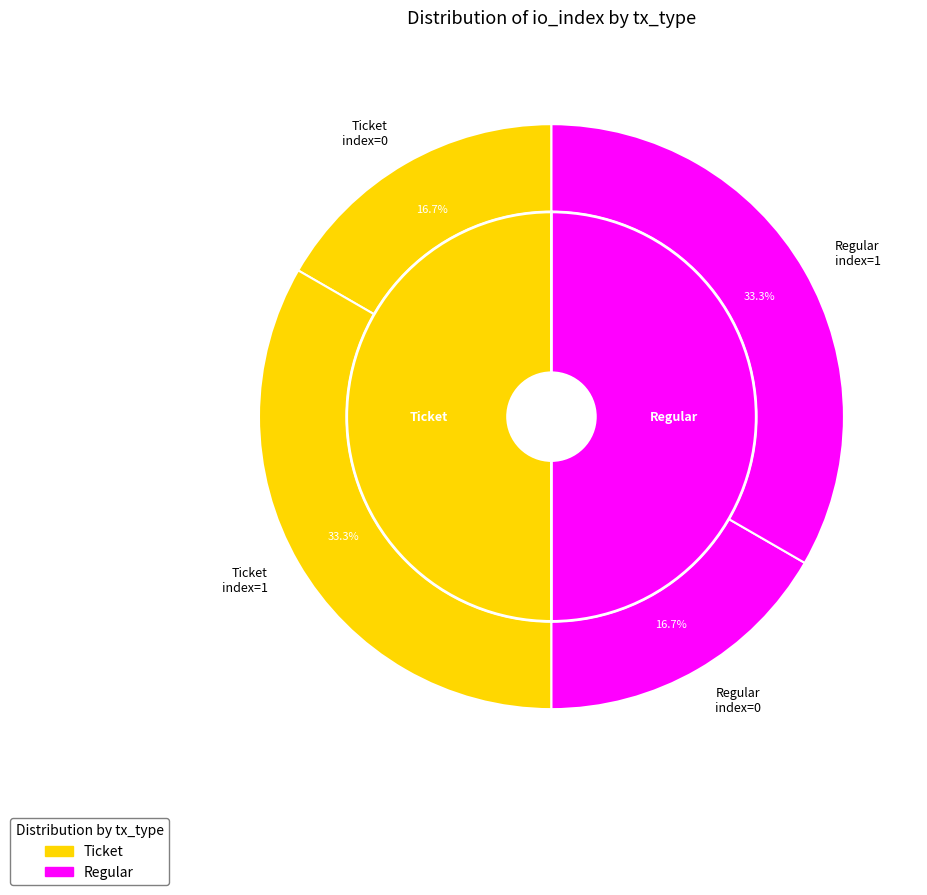

Count the number of slices in the pie.

4